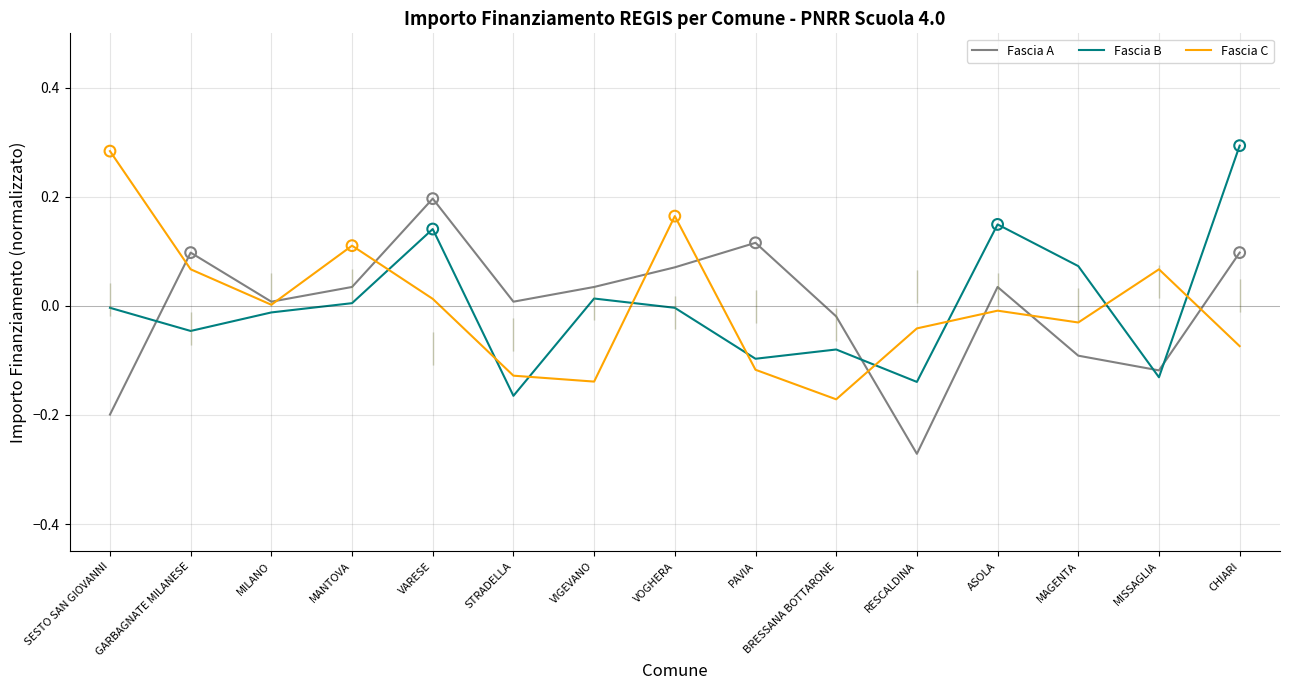

At which category is the sum across all series the highest?

VARESE